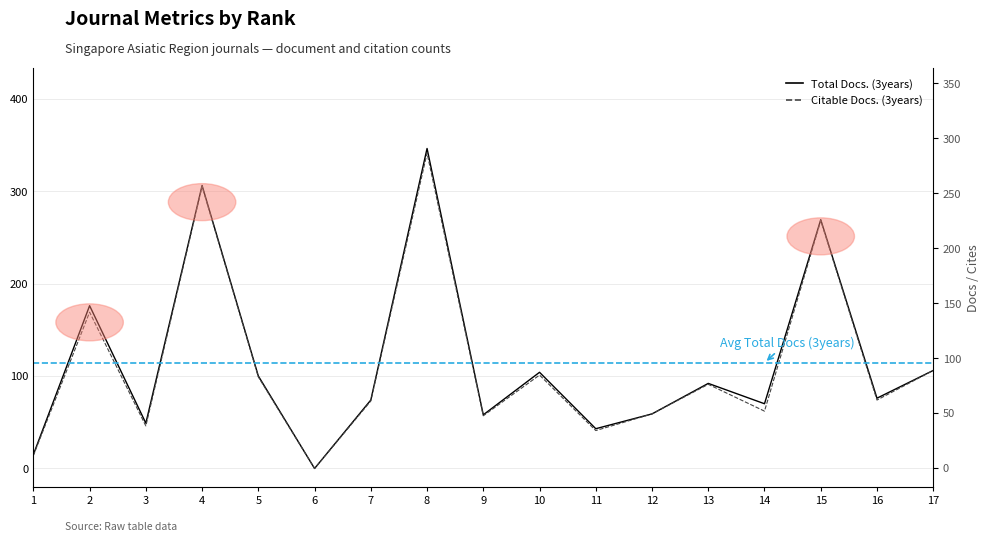

Which label corresponds to the largest value in the chart?

8